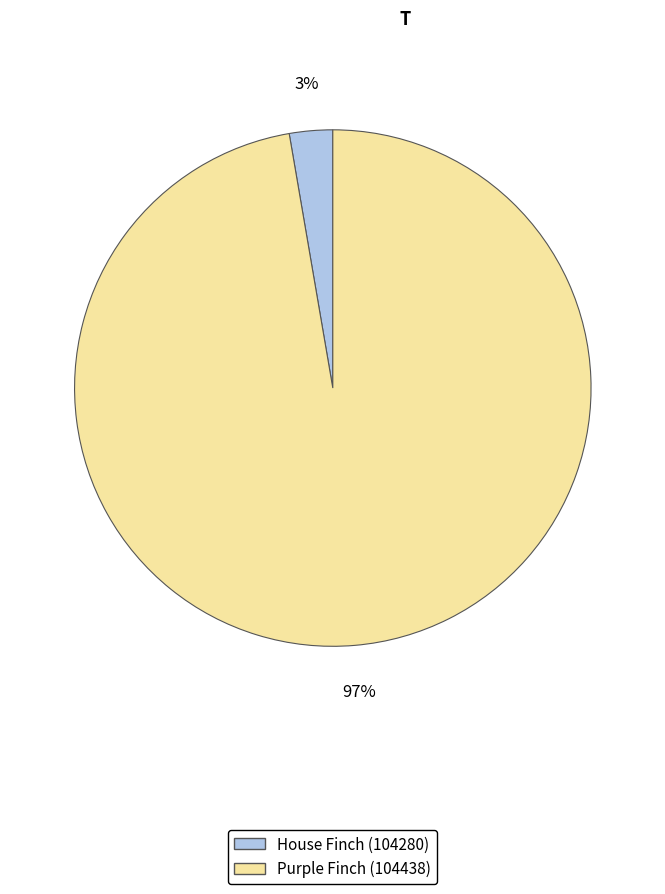

Is the sum of House Finch (104280) and Purple Finch (104438) greater than half?

Yes